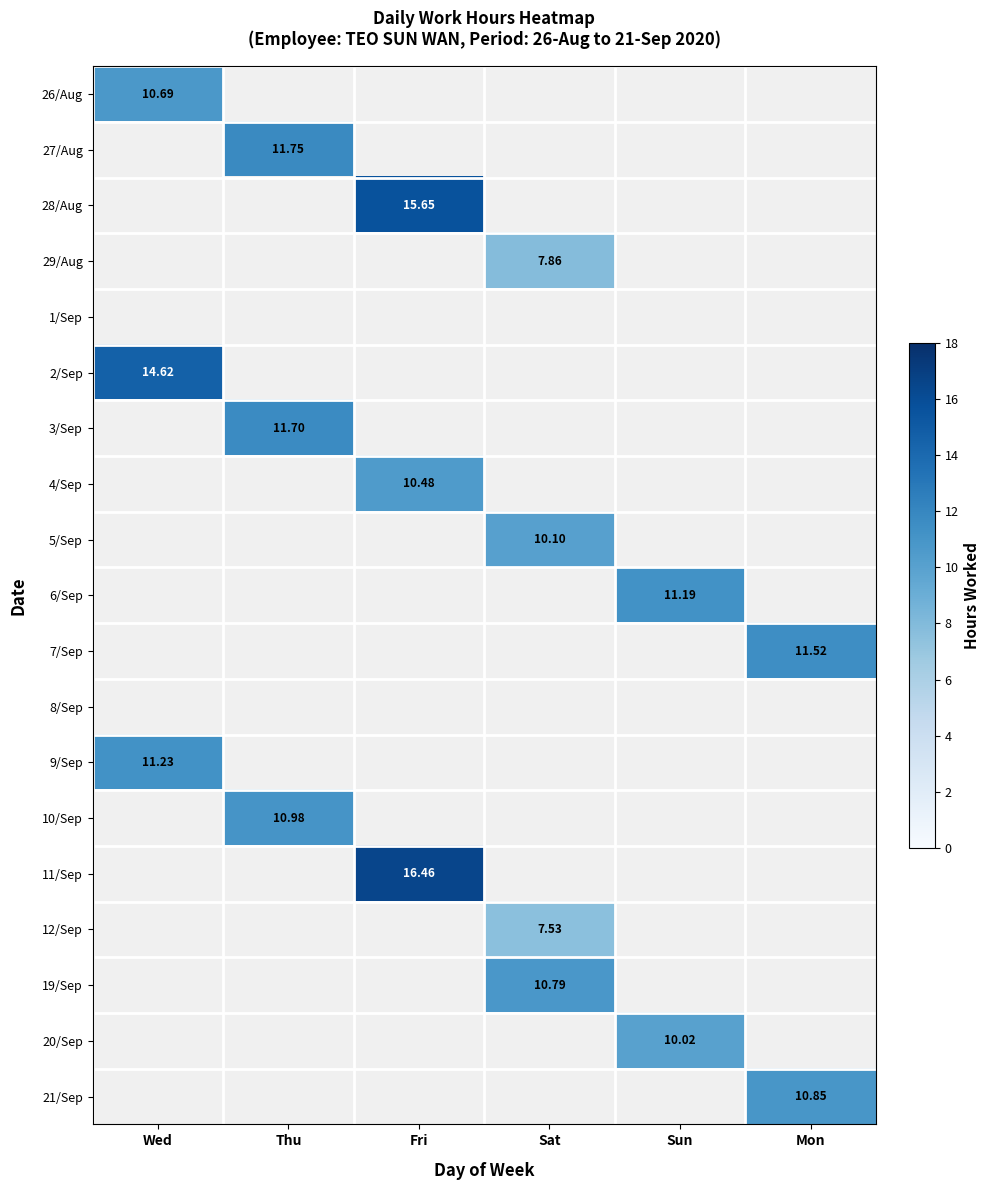

Is the value of 11/Sep at Fri greater than the value of 4/Sep at Sun?

No